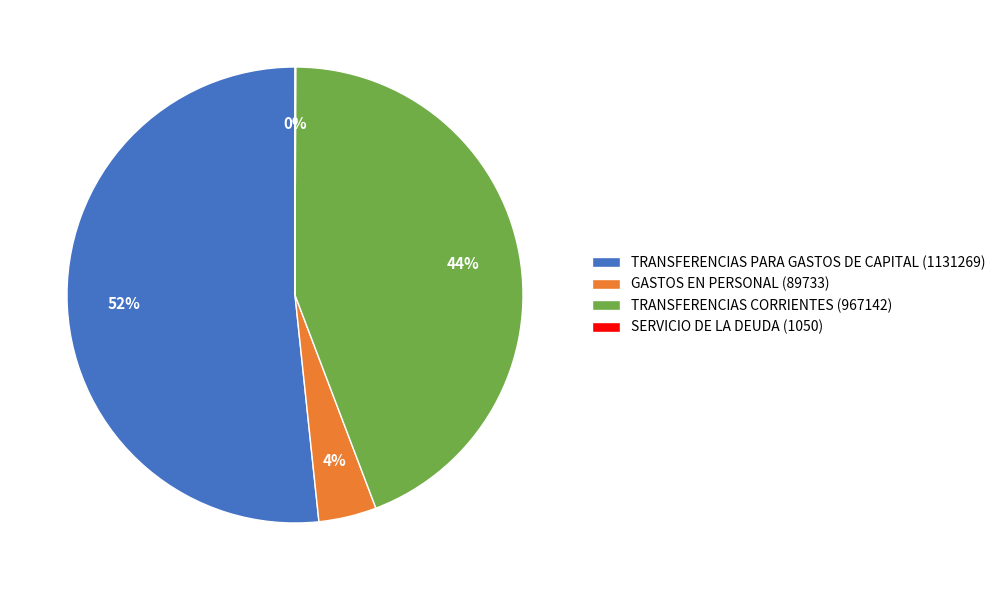

Is the sum of GASTOS EN PERSONAL (89733) and TRANSFERENCIAS PARA GASTOS DE CAPITAL (1131269) greater than half?

Yes